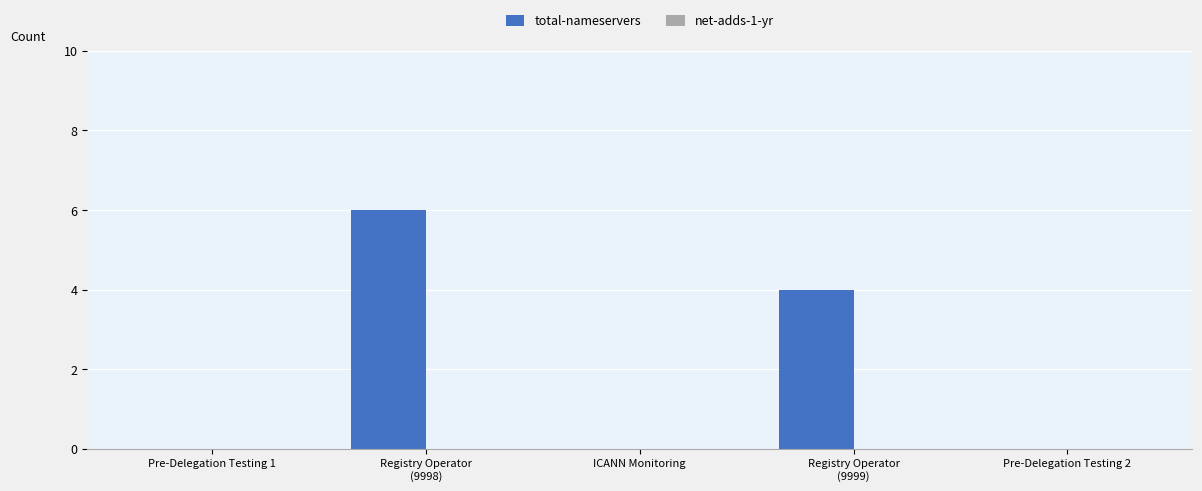

Which label corresponds to the largest value in the chart?

Registry Operator
(9998)